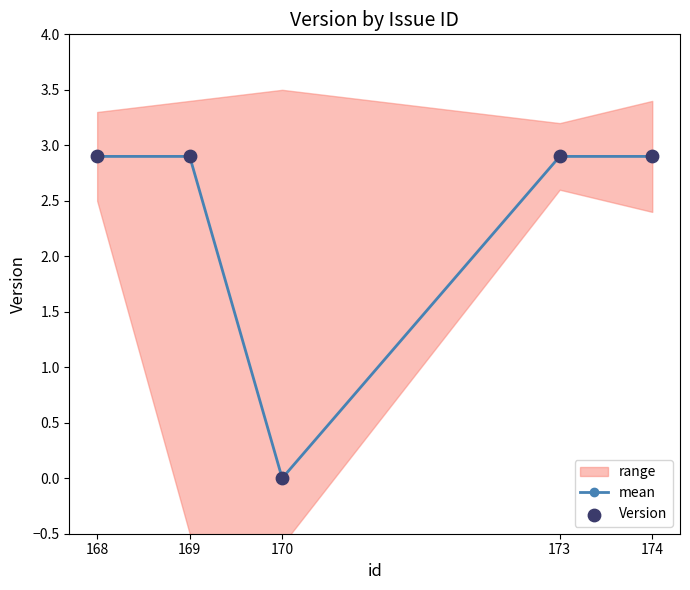

At which category does mean reach its first local valley?

170